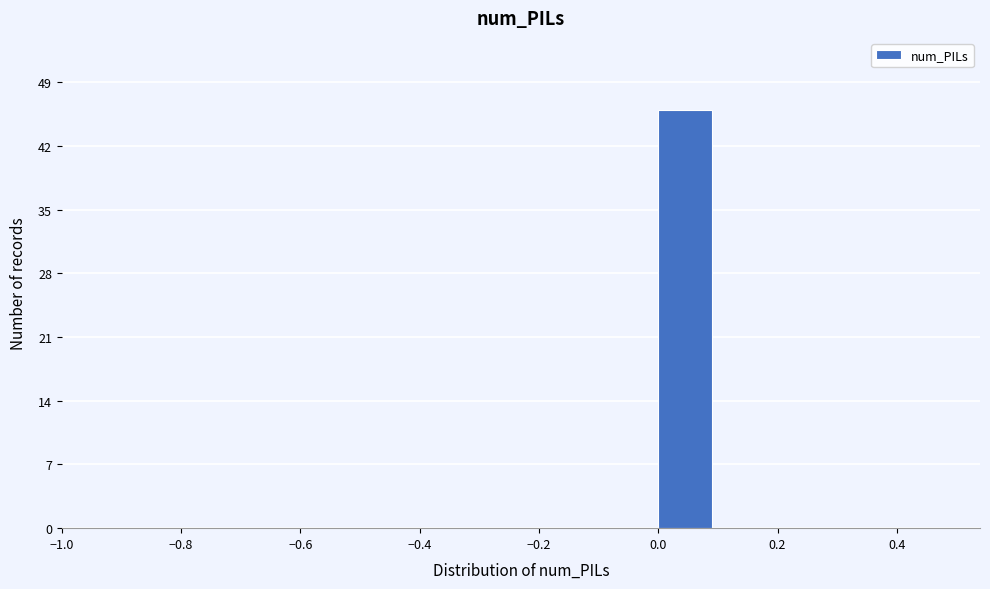

Reading left to right, transcribe this chart: for each bar, give the range it covers on the x-axis and its height. The values are not printed on the chart, so give them approximately, as read against the axis.

-0.5 to -0.4: 0
-0.4 to -0.3: 0
-0.3 to -0.2: 0
-0.2 to -0.1: 0
-0.1 to 0.0: 0
0.0 to 0.1: 46
0.1 to 0.2: 0
0.2 to 0.3: 0
0.3 to 0.4: 0
0.4 to 0.5: 0